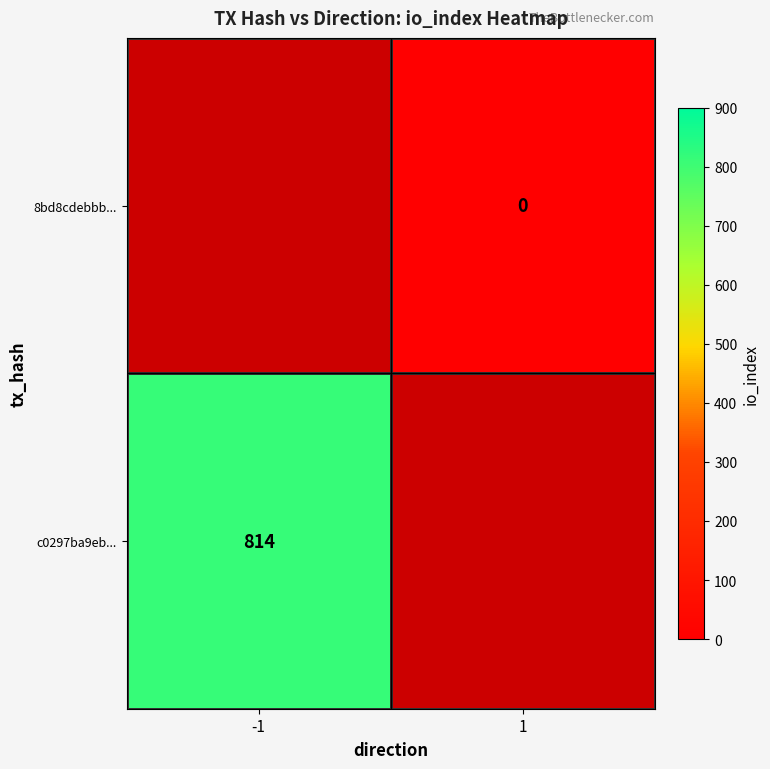

True or false: c0297ba9eb... has a value of 1414 at -1.

False